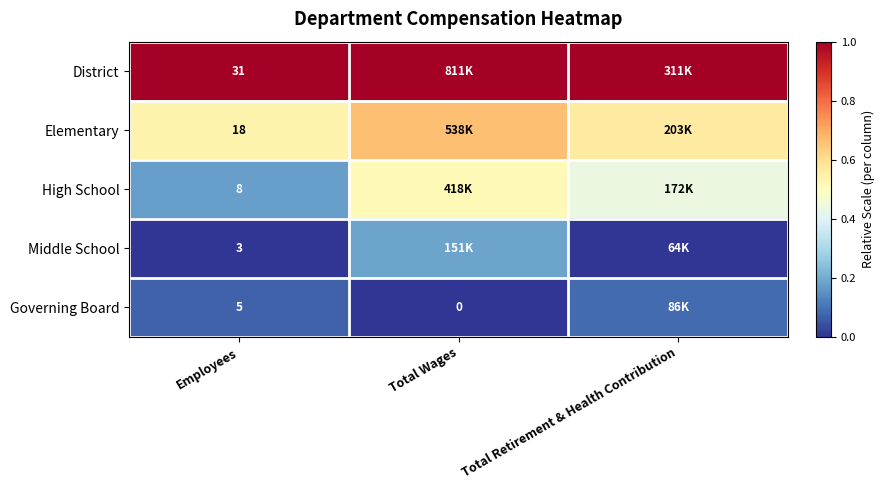

At which category is the sum across all series the highest?

Total Wages